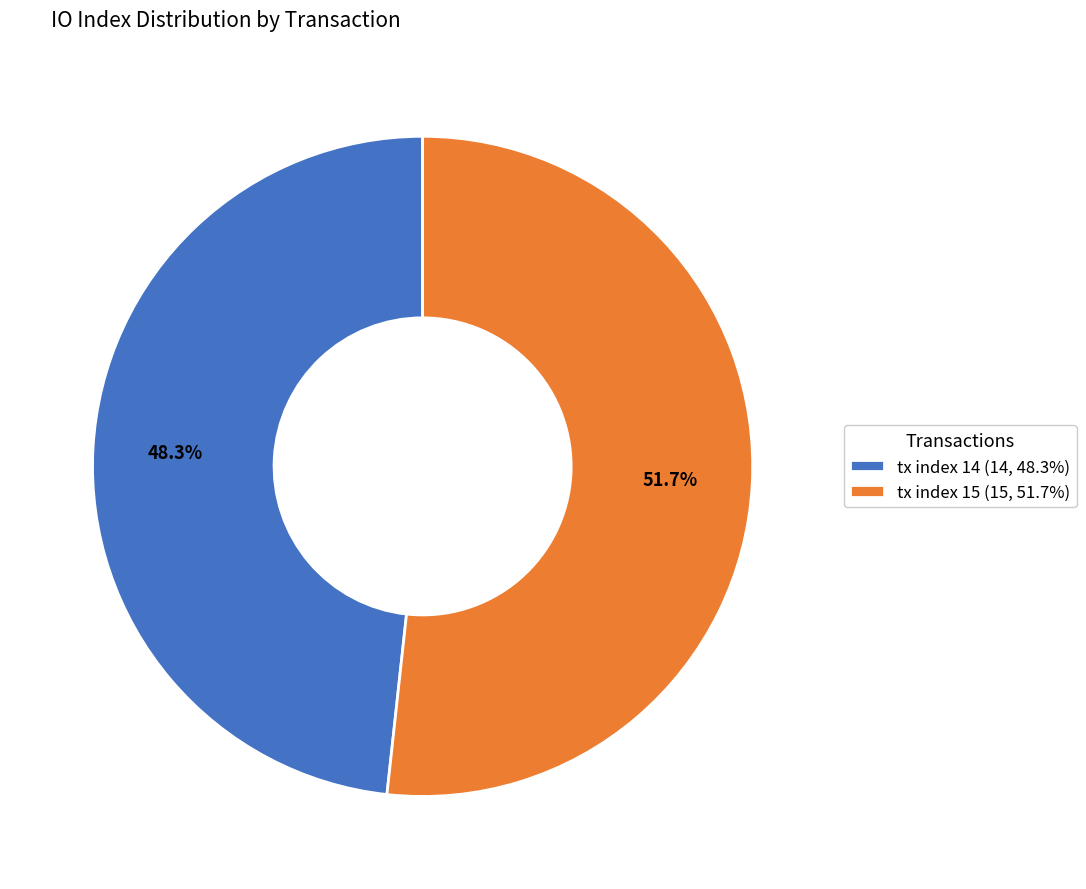

Count the number of slices in the pie.

2